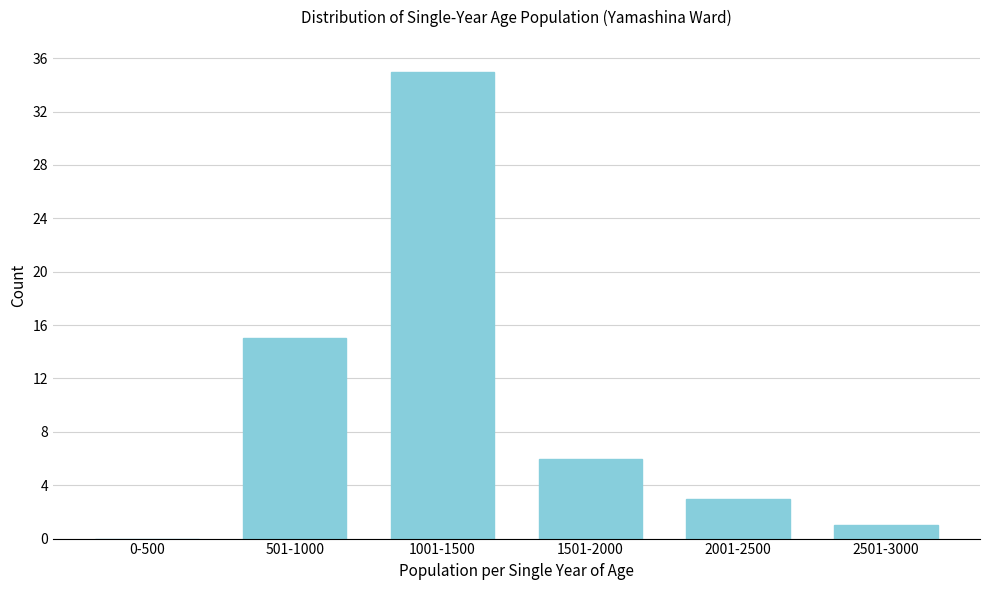

Reading left to right, extract all data points from this chart.

0-500=0	501-1000=15	1001-1500=35	1501-2000=6	2001-2500=3	2501-3000=1